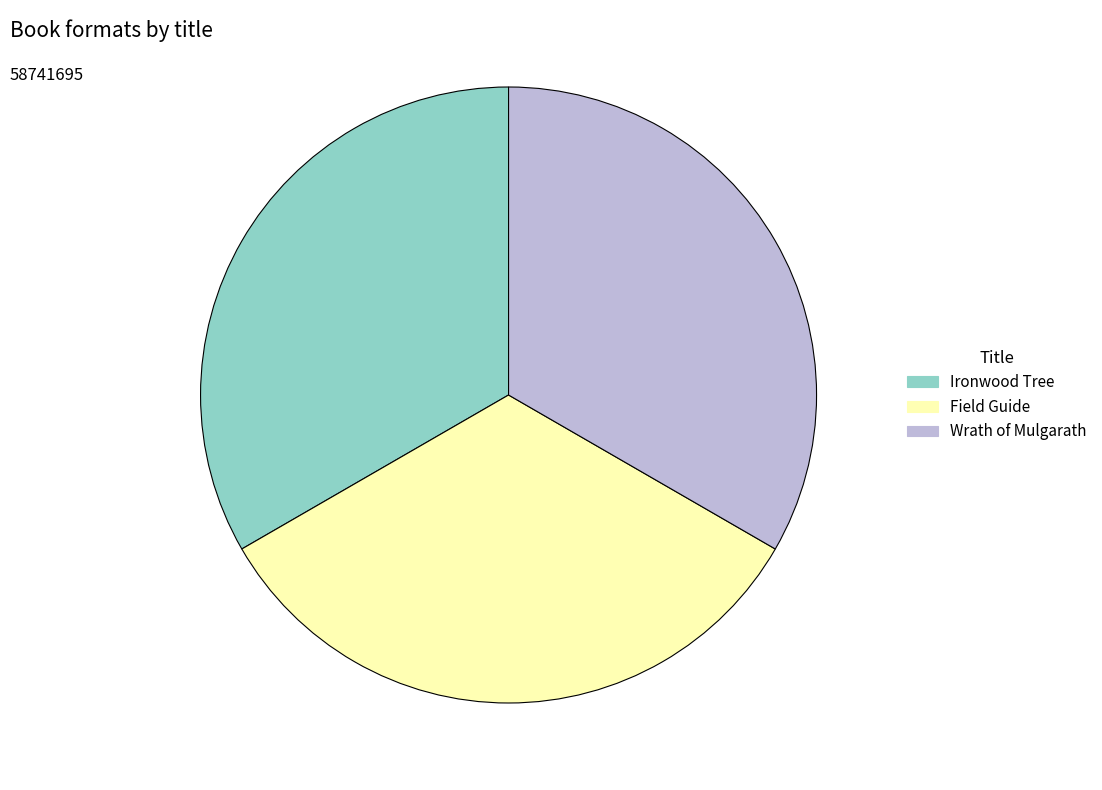

What is the ratio of the value at Field Guide to the value at Ironwood Tree?

1.0